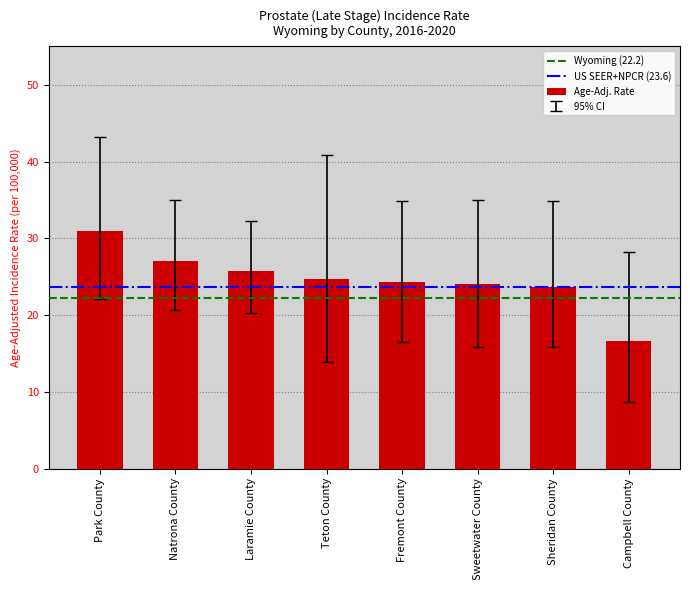

What is the label of the 3rd bar from the right?

Sweetwater County